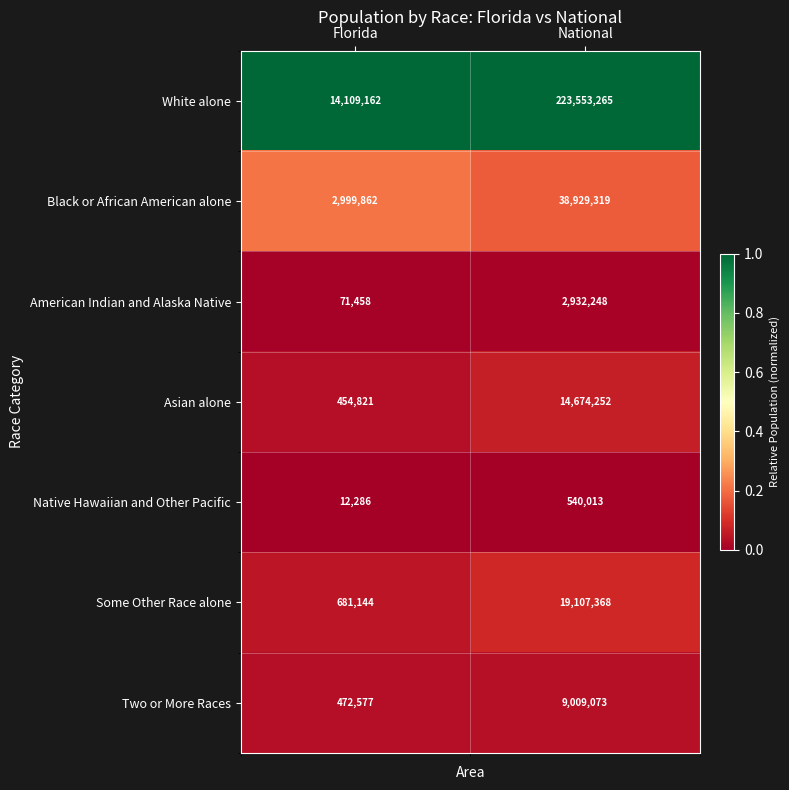

At which label is Asian alone closest to 7564536?

Florida